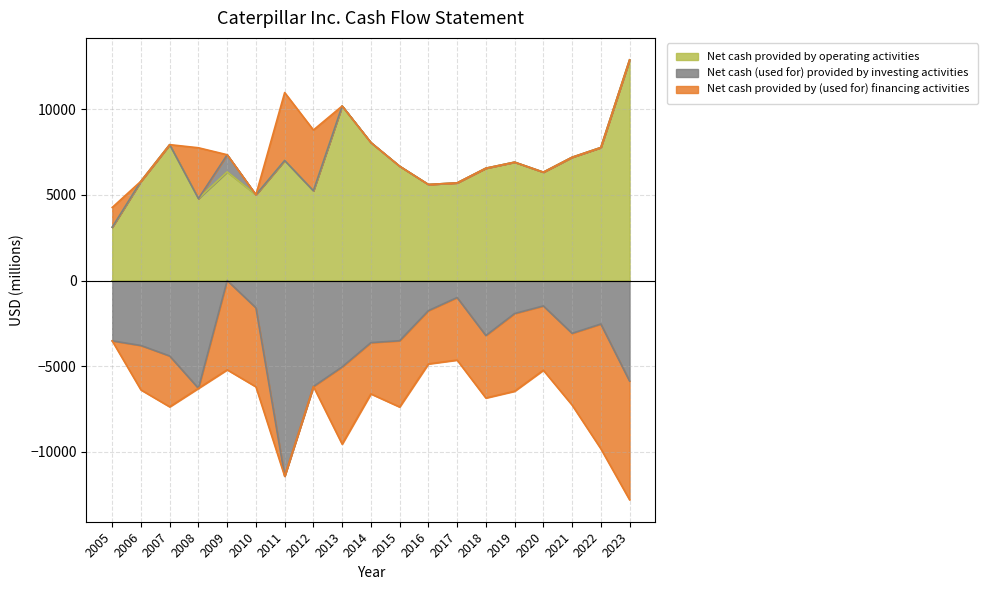

True or false: Net cash (used for) provided by investing activities and Net cash provided by operating activities intersect in this chart.

False